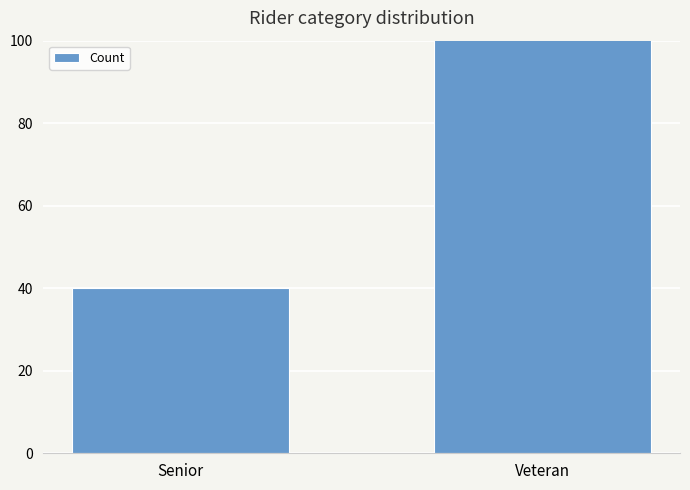

True or false: the data shows 67 at Senior.

False